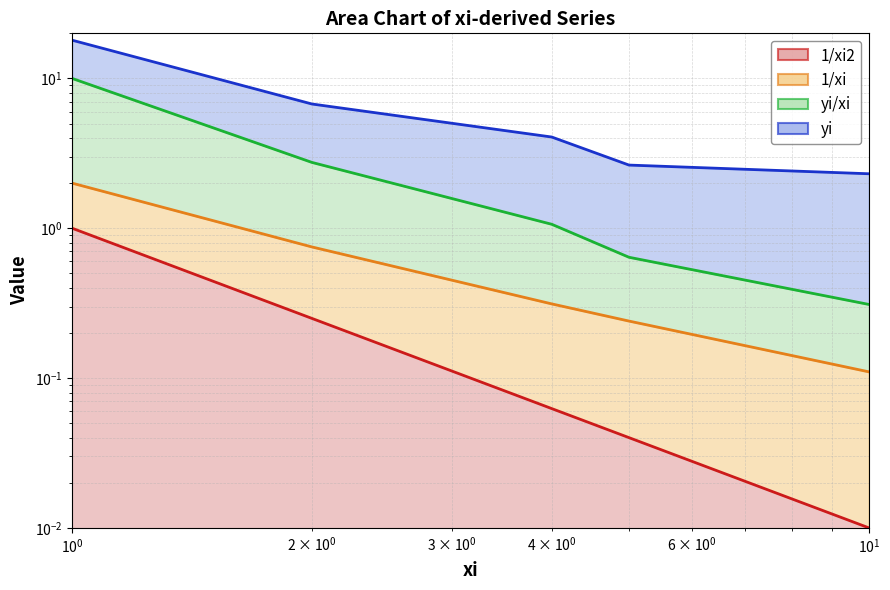

True or false: yi/xi and yi cross at least once.

False